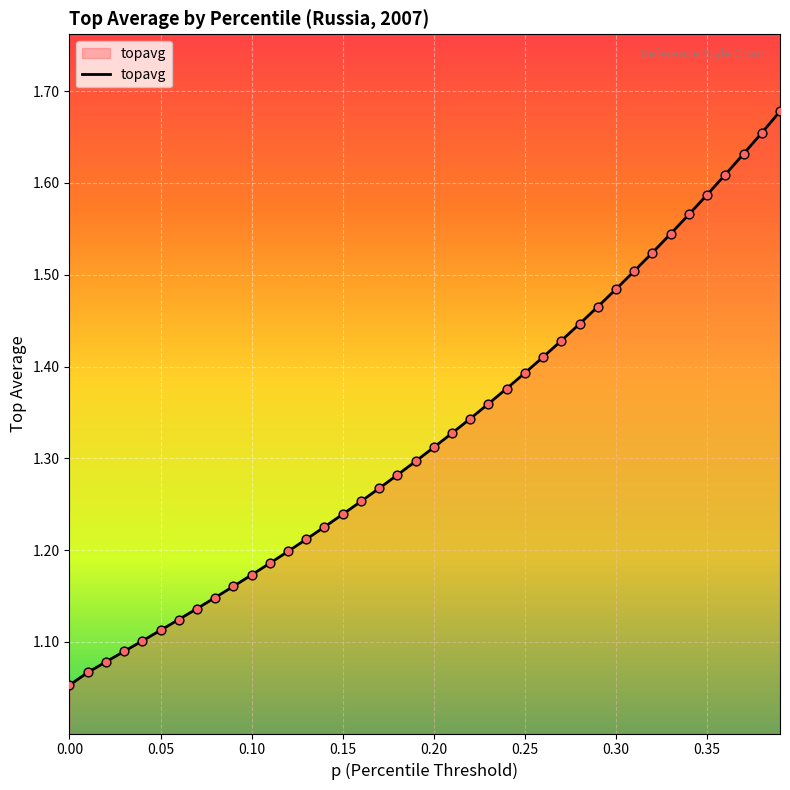

What is the difference between the maximum and minimum values?

0.6